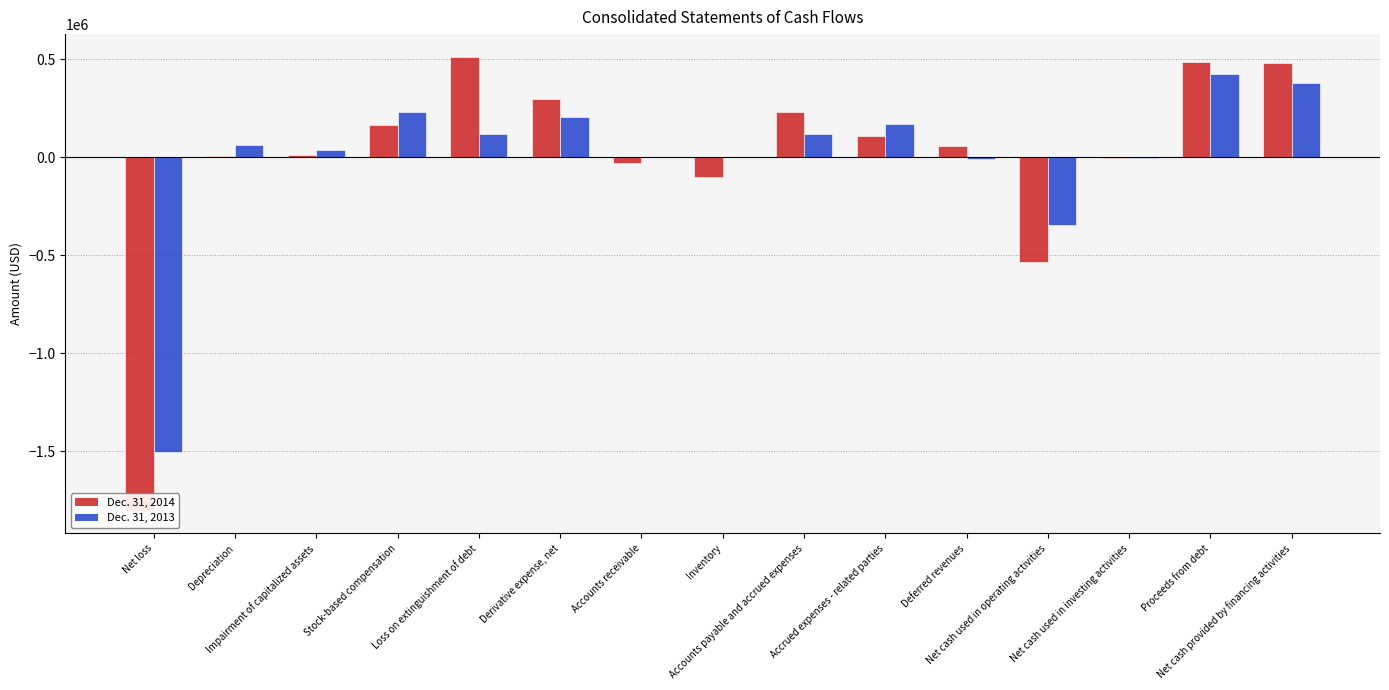

Which series has the widest spread of values?

Dec. 31, 2014